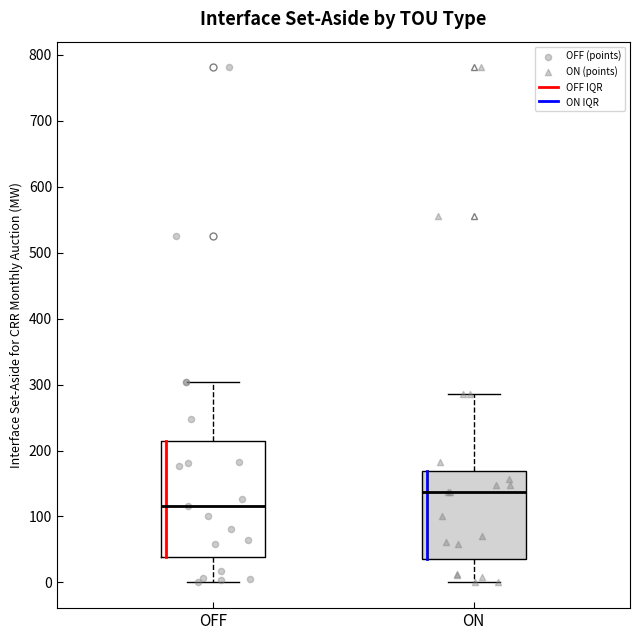

Reading left to right, read every box against the y-axis: the position of its median line, the range the box covers, and the ends of its whiskers. The values are not printed on the chart, so give them approximately, as read against the axis.

OFF: median 120, box 40 to 220, whiskers 0 to 300
ON: median 140, box 40 to 170, whiskers 0 to 290